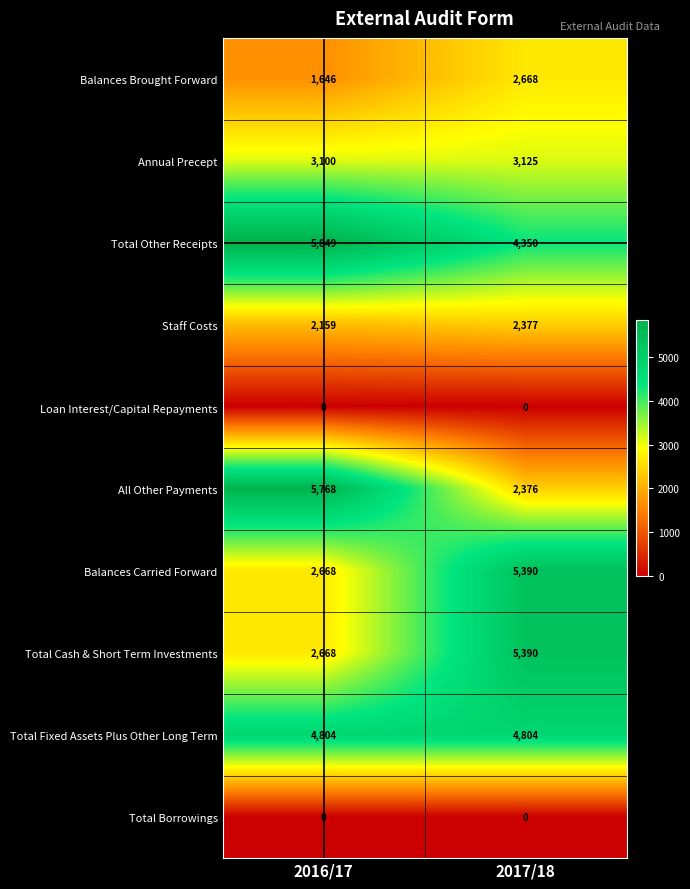

The value of Total Cash & Short Term Investments at 2017/18 is 5390. True or false?

True